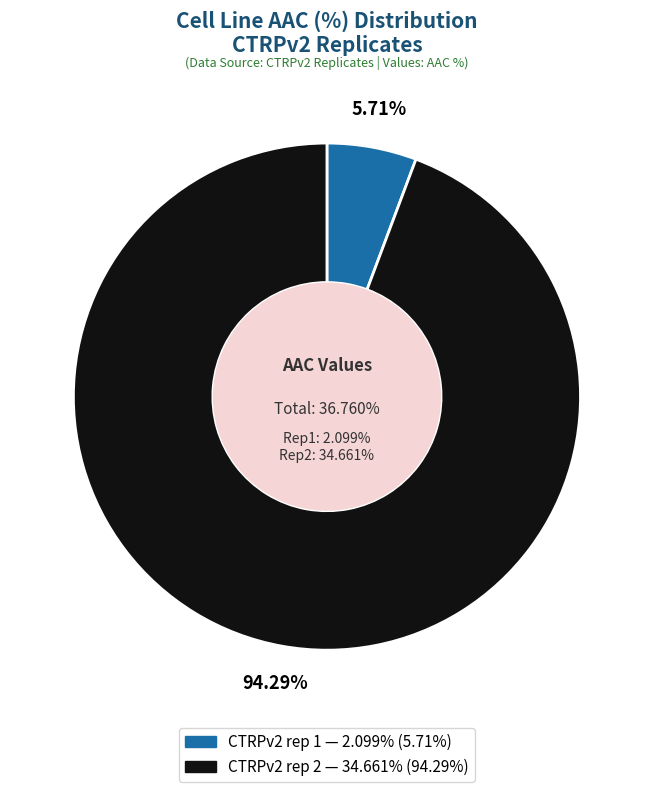

To the nearest percent, what is the combined percentage of CTRPv2 rep 2 and CTRPv2 rep 1?

100%